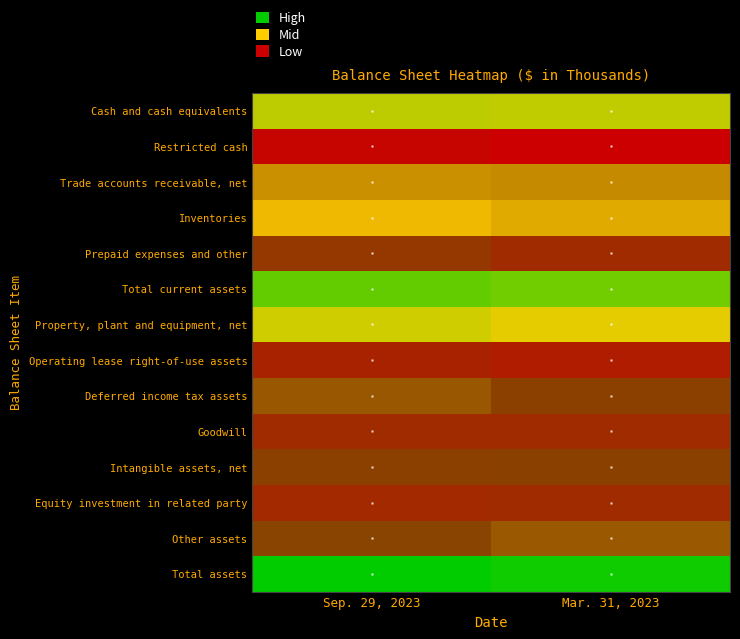

Which label corresponds to the smallest value in the chart?

Mar. 31, 2023